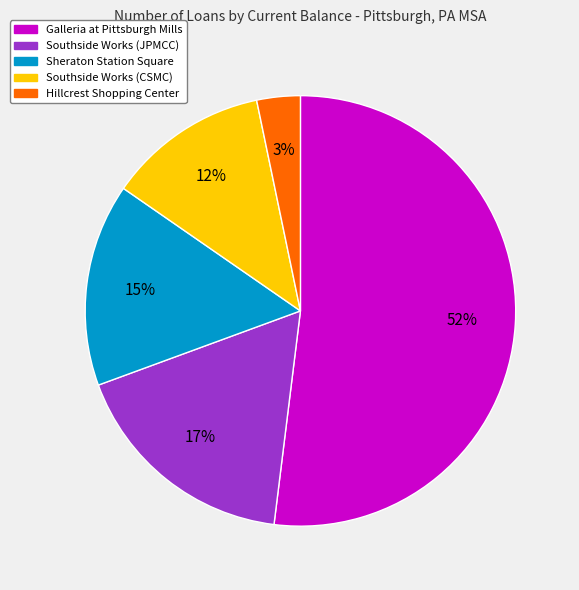

True or false: Galleria at Pittsburgh Mills accounts for 52% of the total.

True